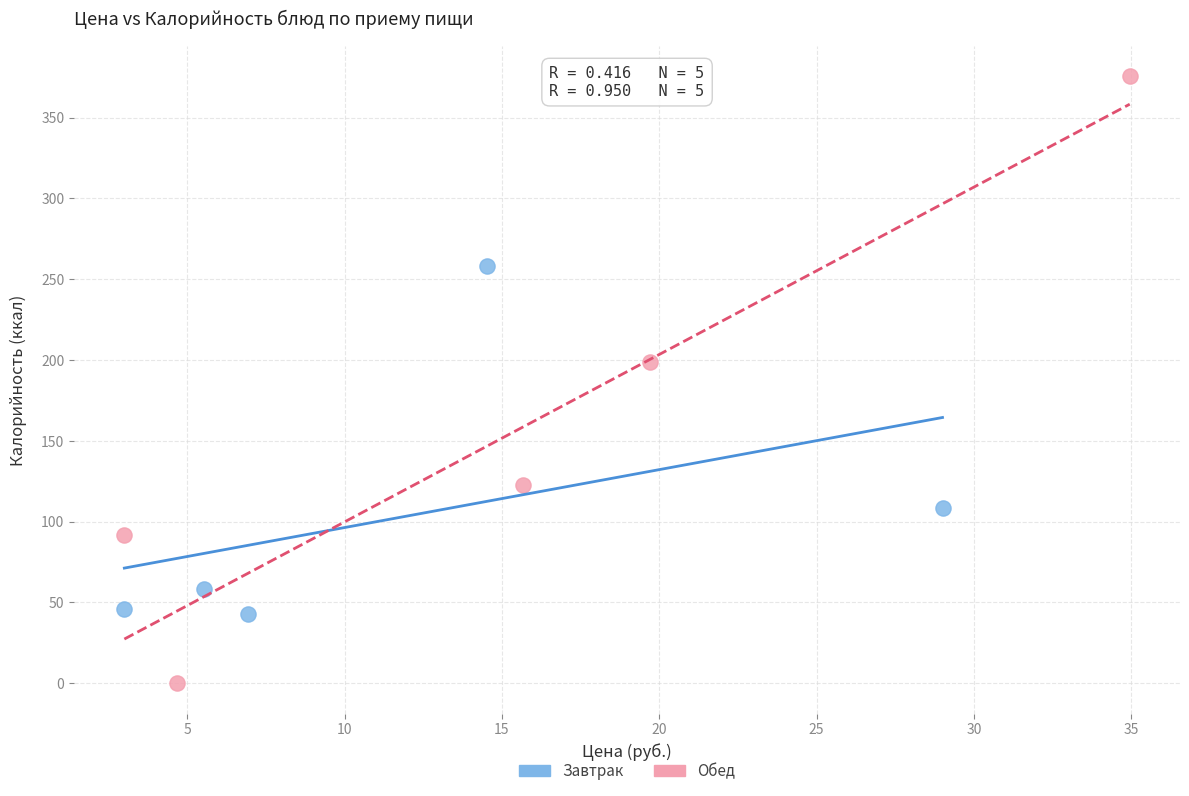

Which series reaches the maximum Y coordinate?

Обед